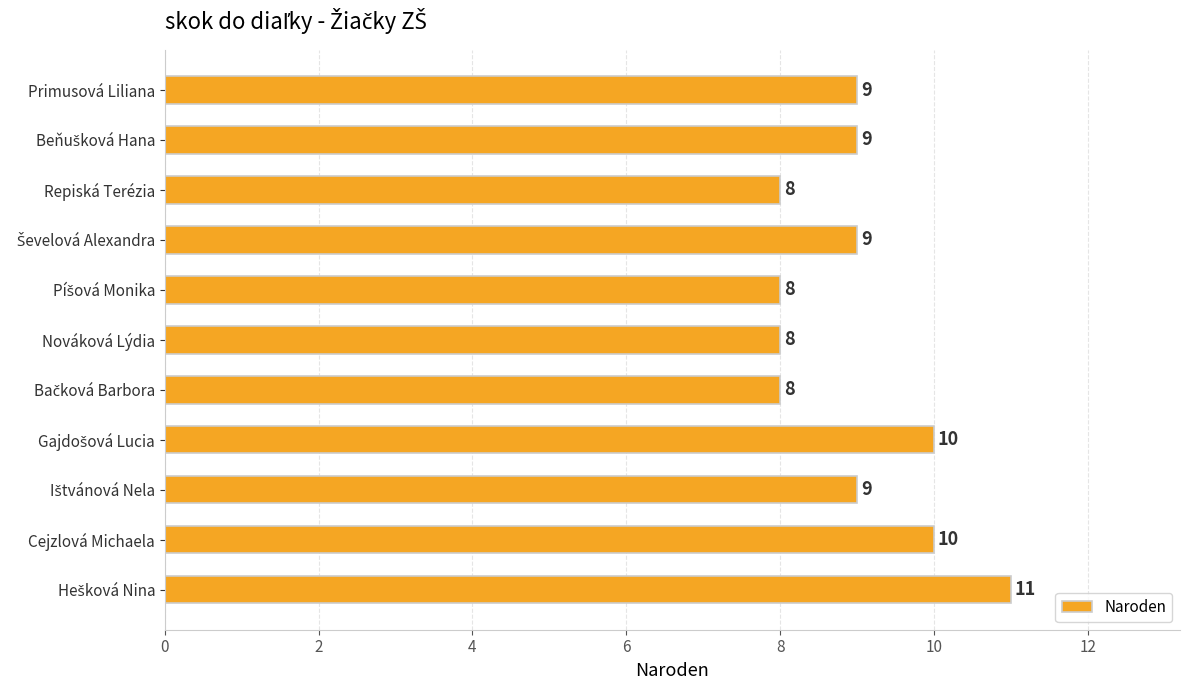

What is the greatest value displayed?

11